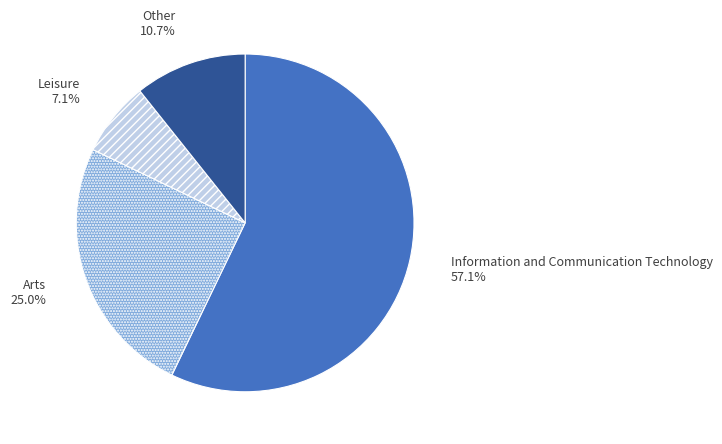

How many slices are in this pie chart?

4